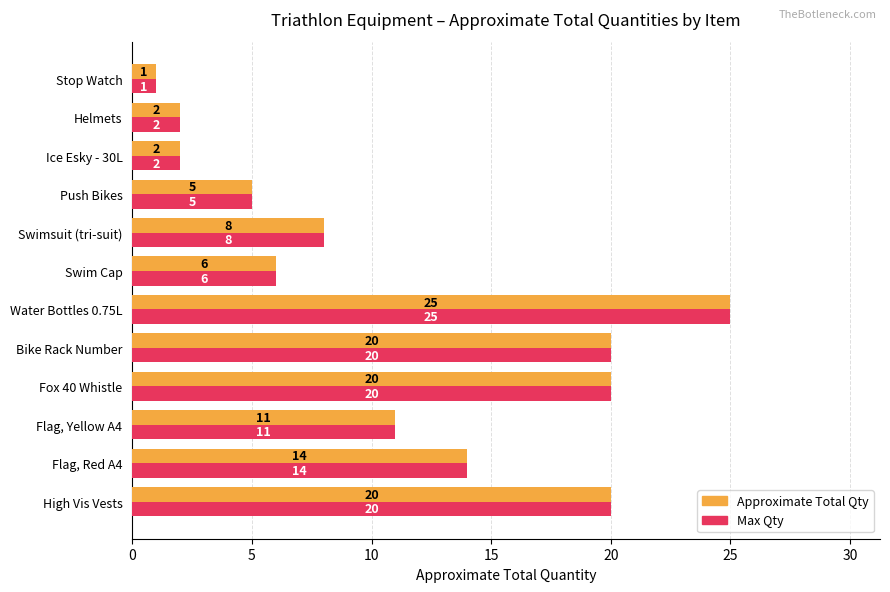

At which category is the sum across all series the highest?

Water Bottles 0.75L